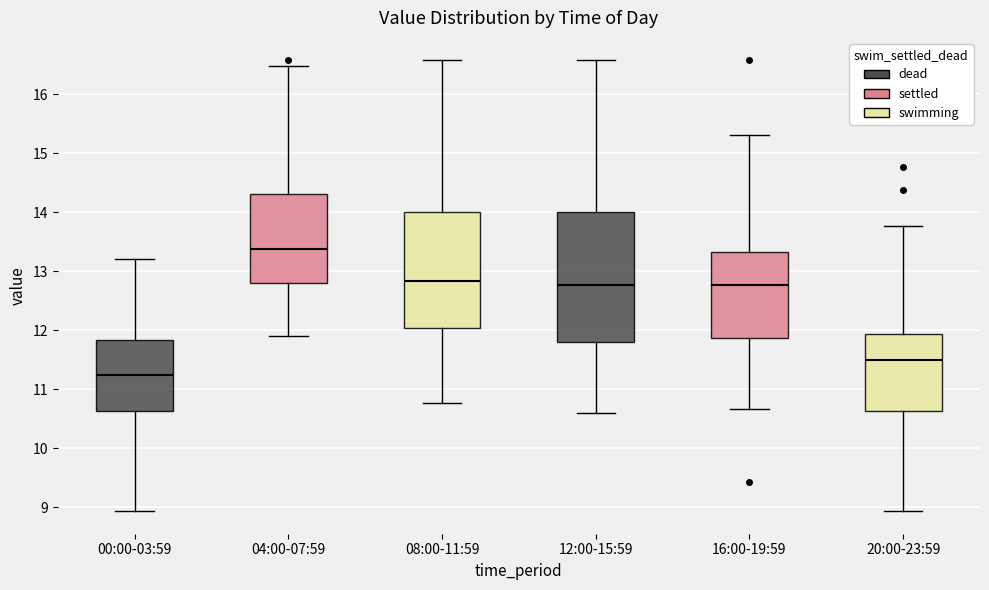

Reading left to right, read every box against the y-axis: the position of its median line, the range the box covers, and the ends of its whiskers. The values are not printed on the chart, so give them approximately, as read against the axis.

00:00-03:59: median 11.2, box 10.6 to 11.8, whiskers 8.9 to 13.2
04:00-07:59: median 13.4, box 12.8 to 14.3, whiskers 11.9 to 16.5
08:00-11:59: median 12.8, box 12.0 to 14.0, whiskers 10.8 to 16.6
12:00-15:59: median 12.8, box 11.8 to 14.0, whiskers 10.6 to 16.6
16:00-19:59: median 12.8, box 11.9 to 13.3, whiskers 10.7 to 15.3
20:00-23:59: median 11.5, box 10.6 to 11.9, whiskers 8.9 to 13.8